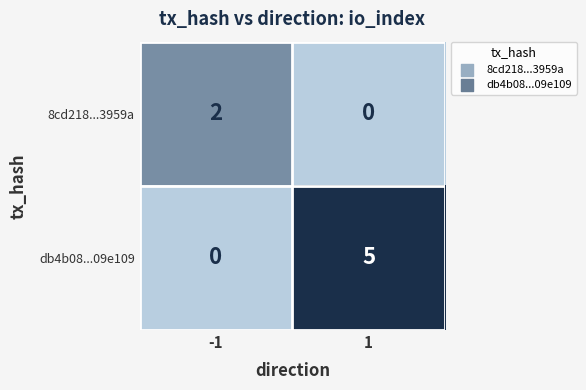

Reading right to left, what are all the values shown in this chart?

8cd218...3959a: 0	2
db4b08...09e109: 5	0